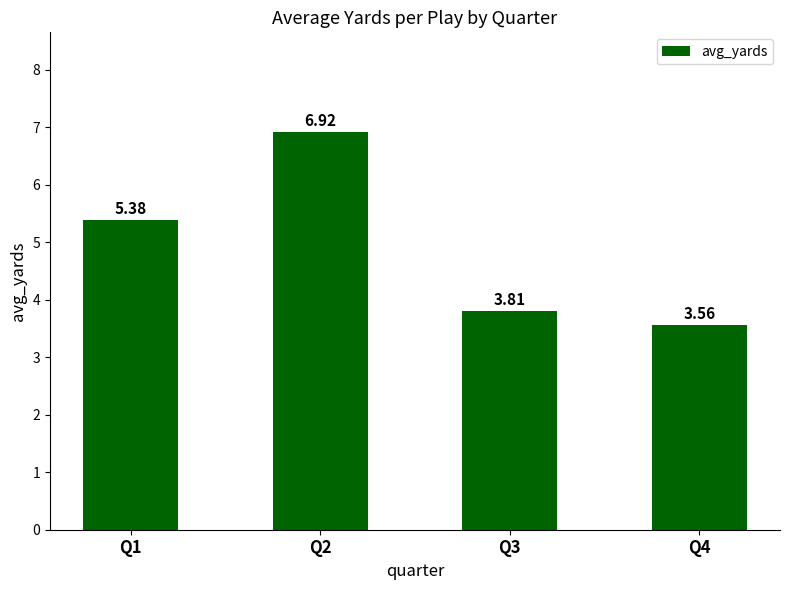

List the labels in order of value, smallest first.

Q4, Q3, Q1, Q2